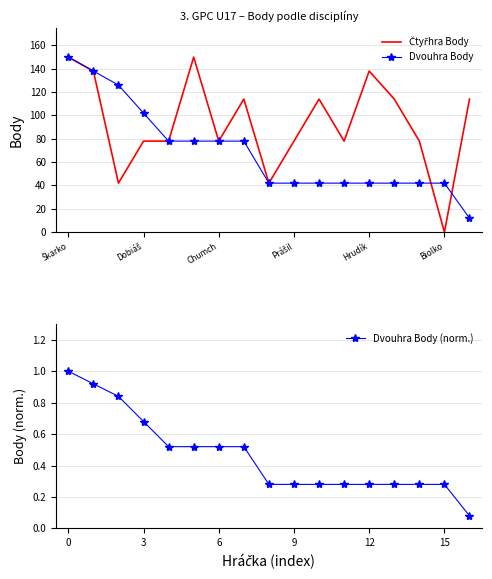

What is the average value of the Dvouhra Body series?

69